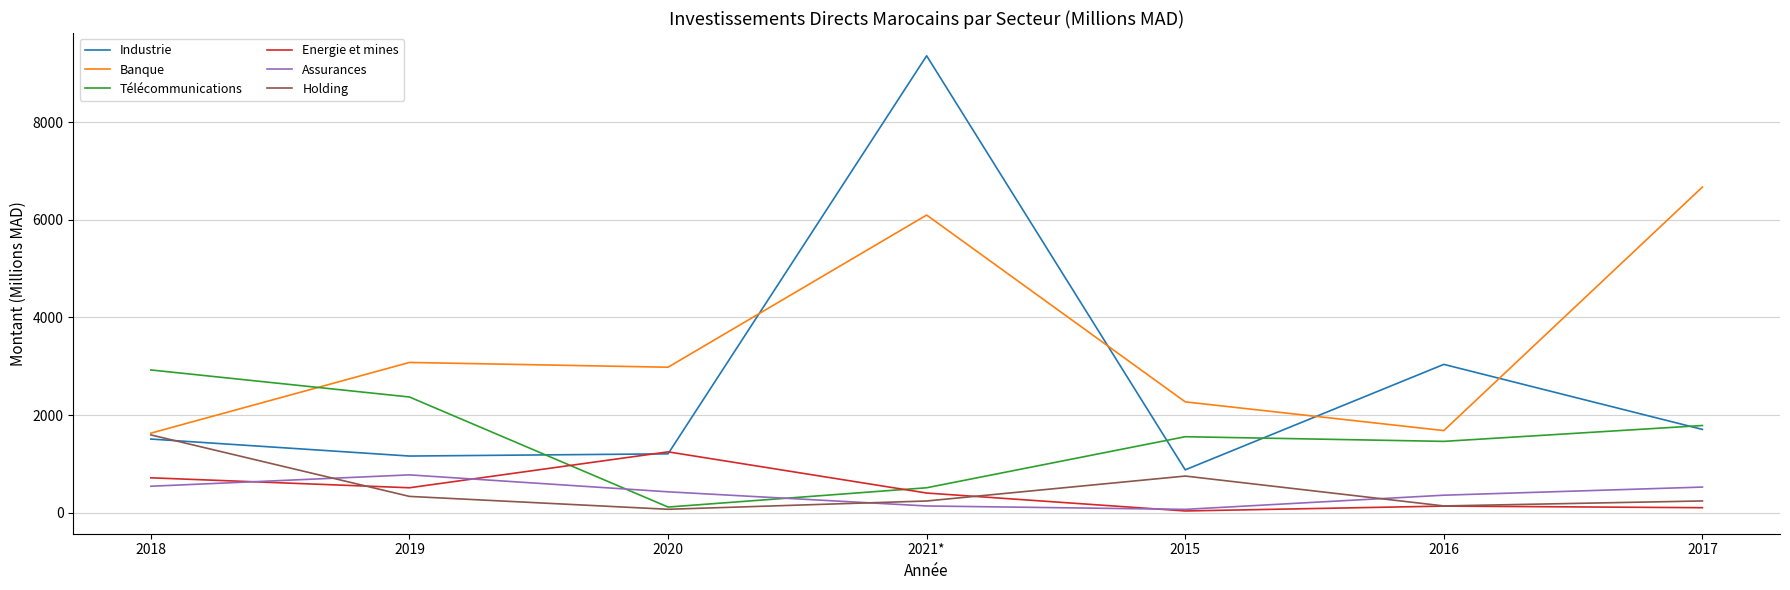

What position from the right is 2017?

1